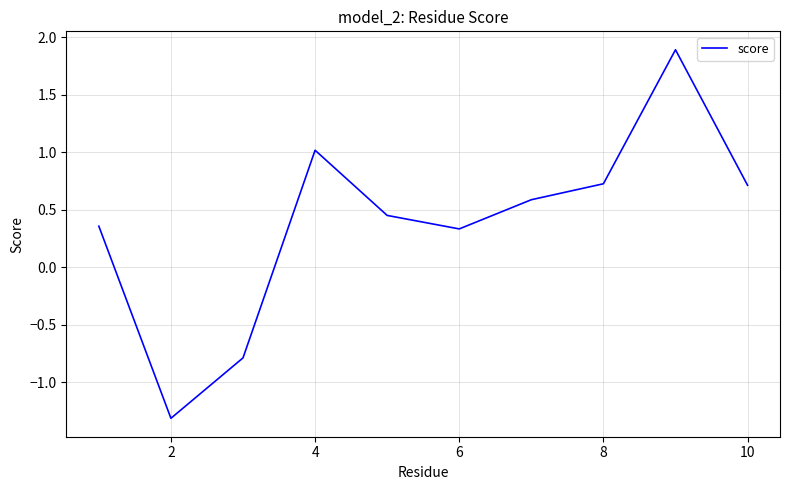

What is the difference between the maximum and minimum values?

3.2